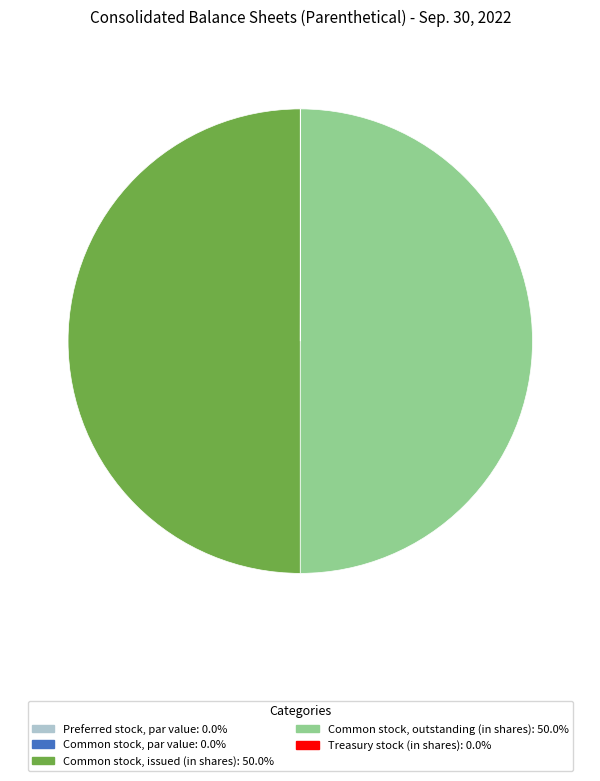

To the nearest percent, what is the average slice percentage?

20%